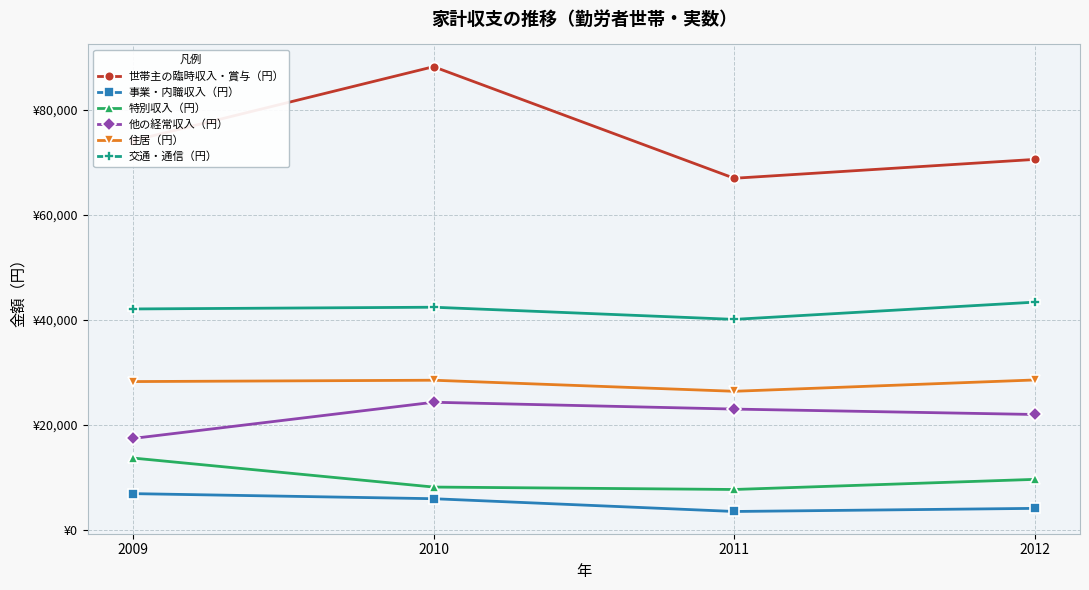

Reading left to right, what are all the values shown in this chart?

世帯主の臨時収入・賞与（円）: 2009=74177	2010=88271	2011=67011	2012=70608
事業・内職収入（円）: 2009=6927	2010=5959	2011=3525	2012=4119
特別収入（円）: 2009=13709	2010=8179	2011=7716	2012=9645
他の経常収入（円）: 2009=17440	2010=24338	2011=23035	2012=22006
住居（円）: 2009=28276	2010=28533	2011=26425	2012=28584
交通・通信（円）: 2009=42112	2010=42443	2011=40125	2012=43413